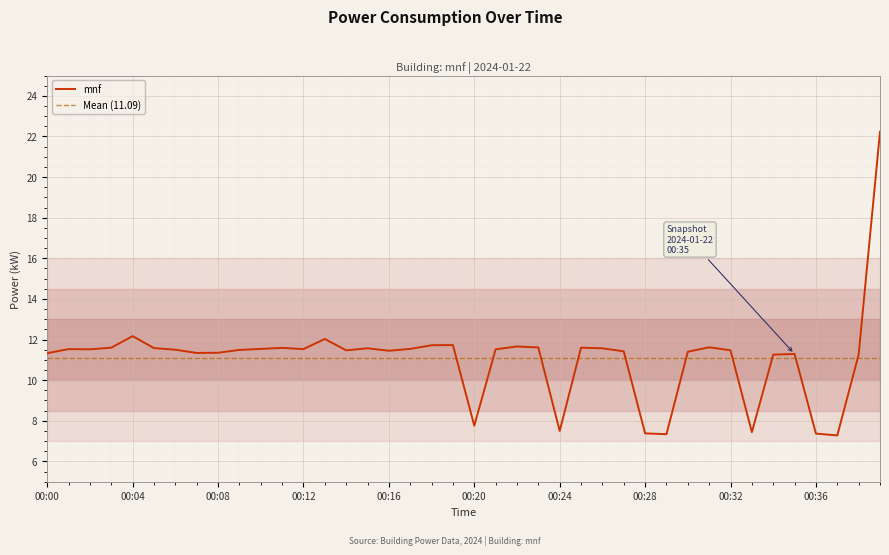

Between 00:16 and 00:14, which is larger?

00:14